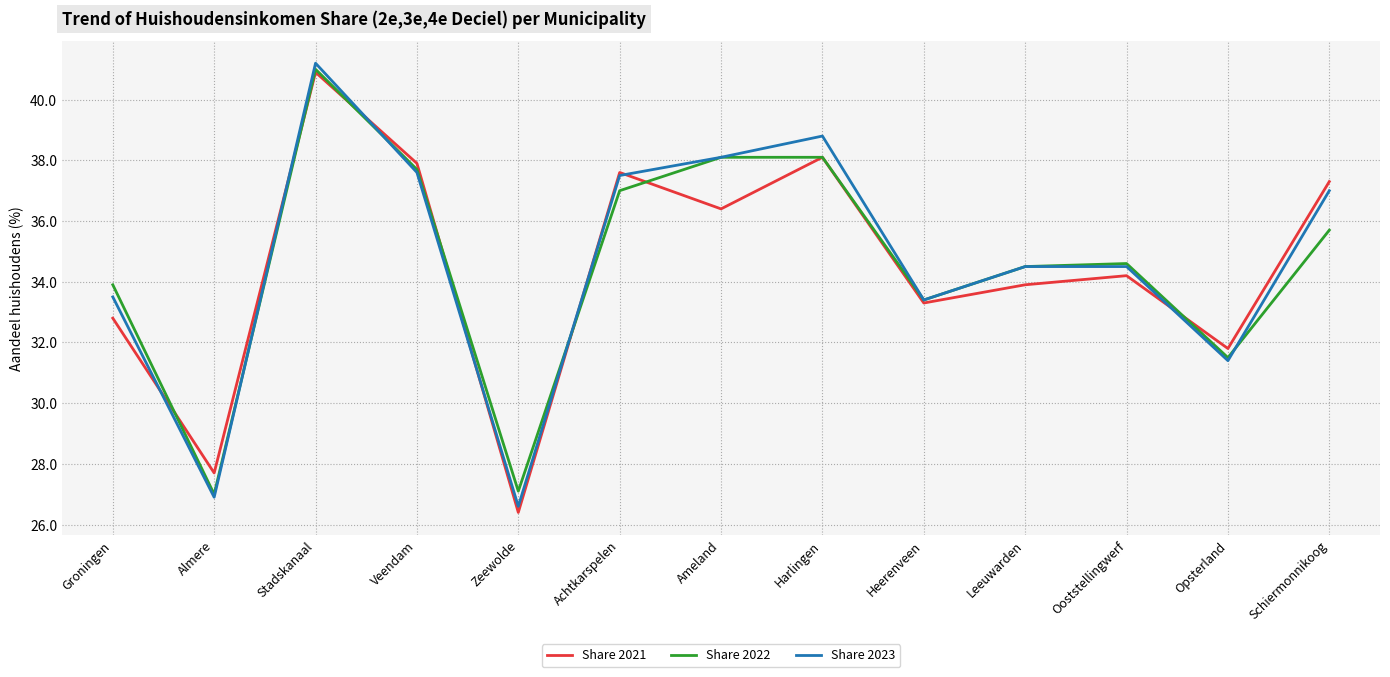

What position from the right is Heerenveen?

5